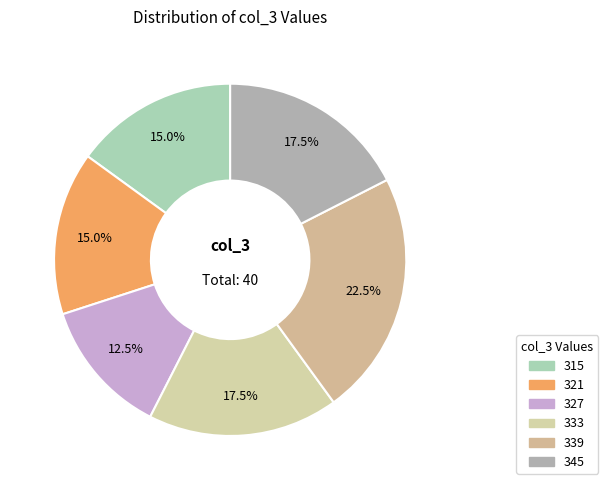

Is there a majority slice in this chart?

No